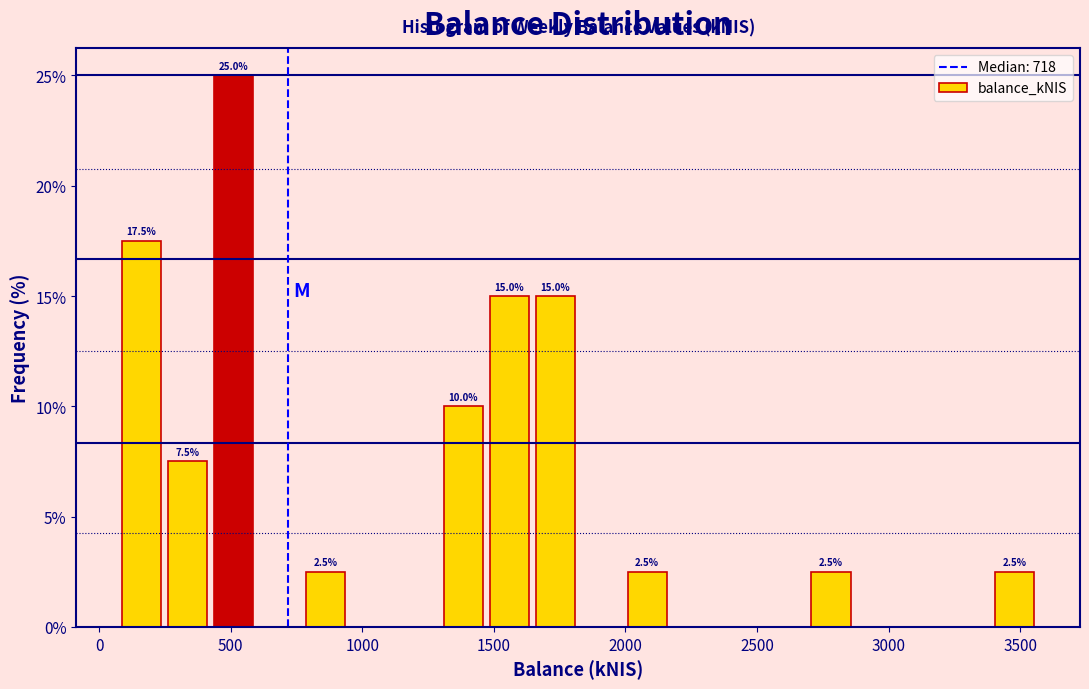

Around what value on the x-axis is the tallest bar? Give the approximate position of its centre, as read against the axis.

500